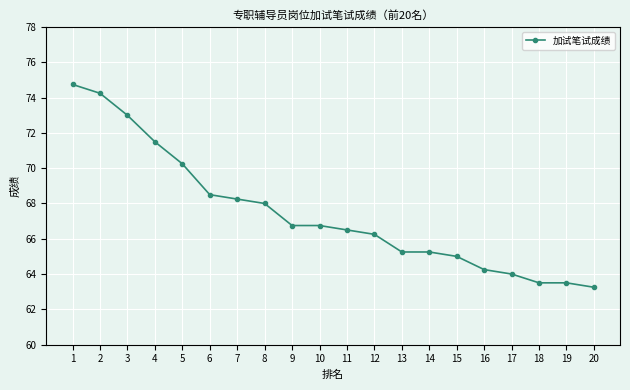

What is the maximum value shown in the chart?

74.8